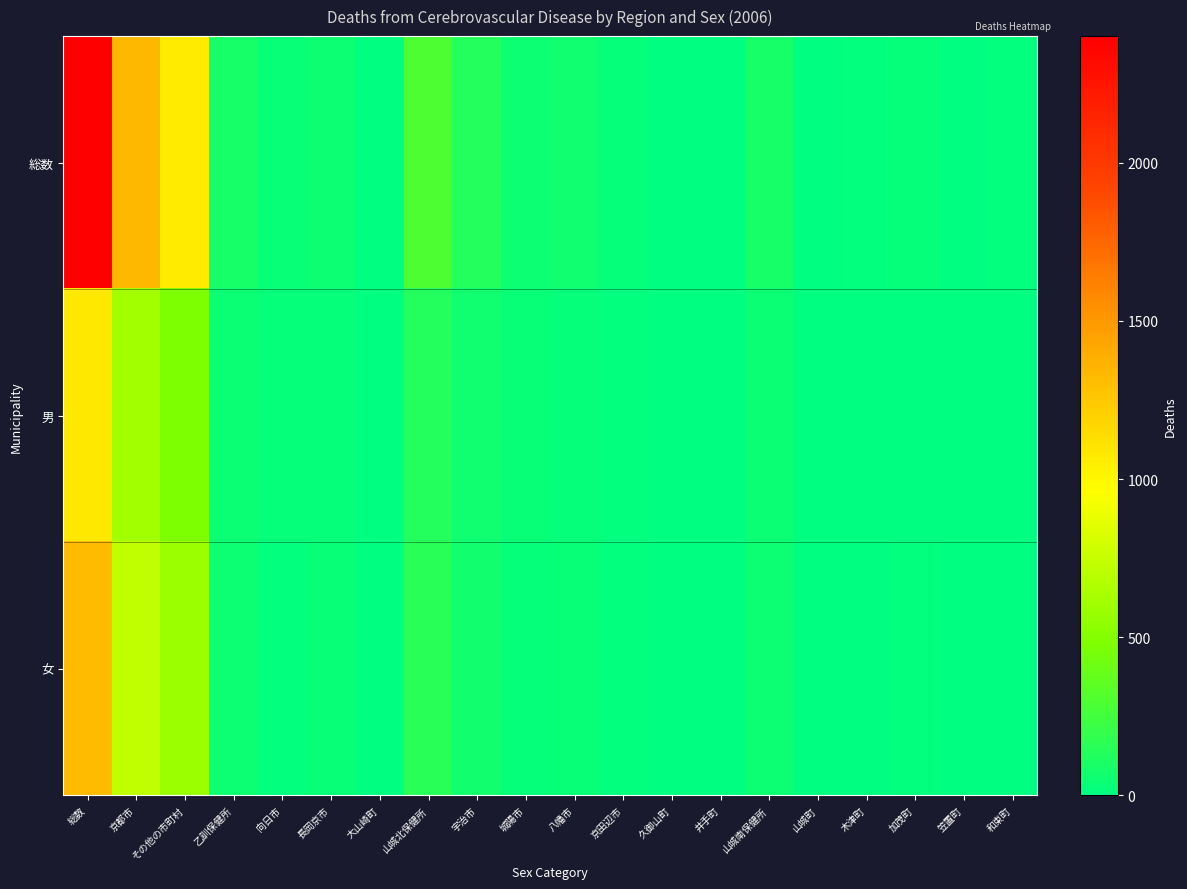

Reading right to left, transcribe all the data shown in this chart.

総数: 和束町=15	笠置町=2	加茂町=25	木津町=17	山城町=9	山城南保健所=86	井手町=6	久御山町=7	京田辺市=27	八幡市=58	城陽市=53	宇治市=135	山城北保健所=291	大山崎町=8	長岡京市=49	向日市=36	乙訓保健所=93	その他の市町村=1061	京都市=1337	総数=2398
男: 和束町=9	笠置町=1	加茂町=8	木津町=8	山城町=6	山城南保健所=38	井手町=4	久御山町=2	京田辺市=13	八幡市=24	城陽市=30	宇治市=63	山城北保健所=138	大山崎町=2	長岡京市=19	向日市=19	乙訓保健所=40	その他の市町村=471	京都市=613	総数=1084
女: 和束町=6	笠置町=1	加茂町=17	木津町=9	山城町=3	山城南保健所=48	井手町=1	久御山町=5	京田辺市=14	八幡市=34	城陽市=23	宇治市=72	山城北保健所=153	大山崎町=6	長岡京市=30	向日市=17	乙訓保健所=53	その他の市町村=590	京都市=724	総数=1314